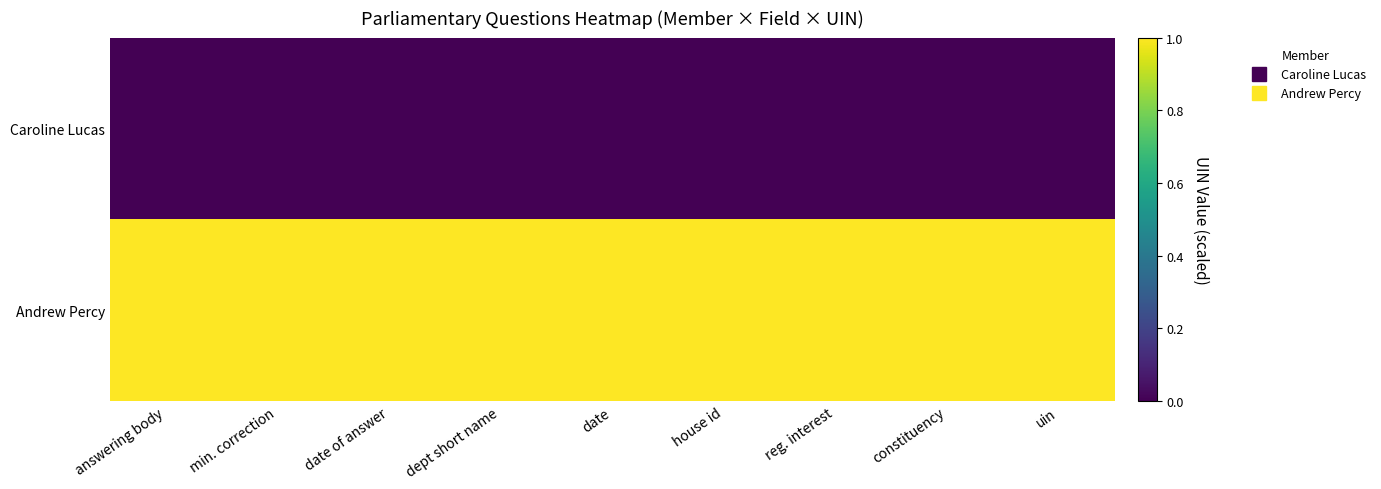

Rank the series by their maximum value, from highest to lowest.

Andrew Percy, Caroline Lucas